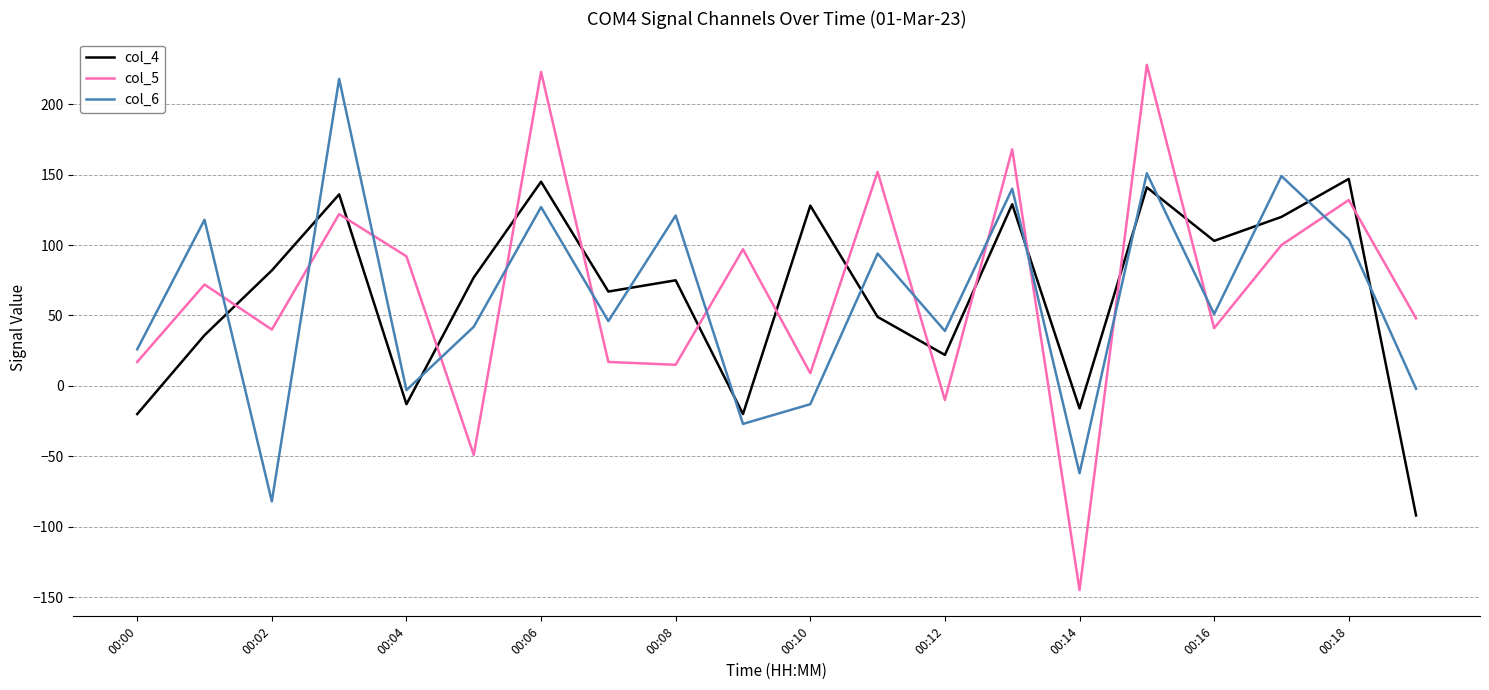

Is this an area chart (filled region under the line)?

No